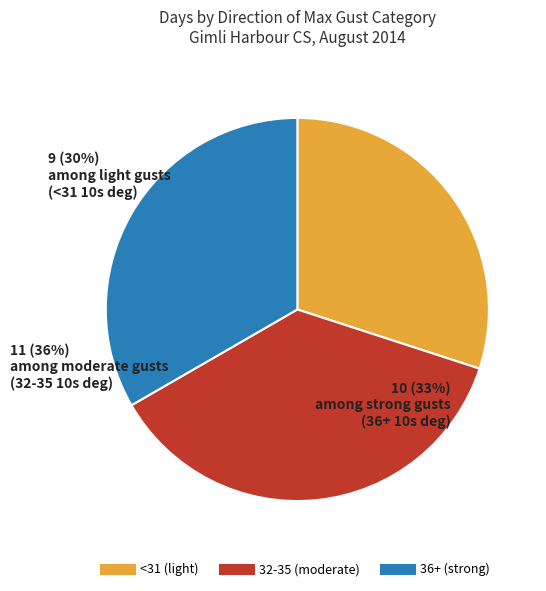

Which slice is the largest?

32